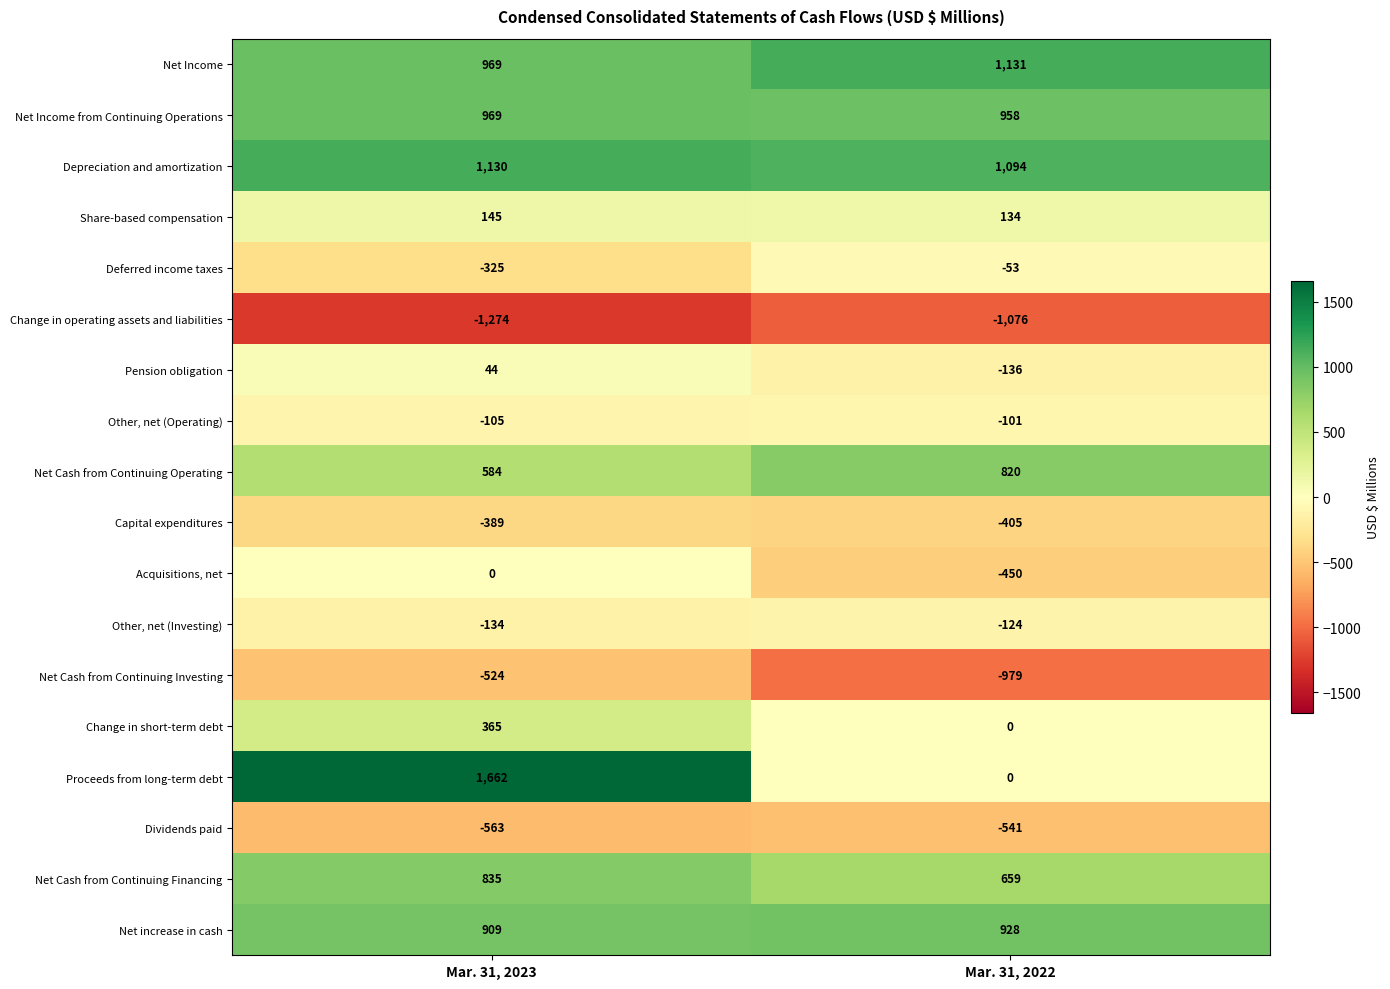

Where is Net Cash from Continuing Investing nearest to the value -751?

Mar. 31, 2023